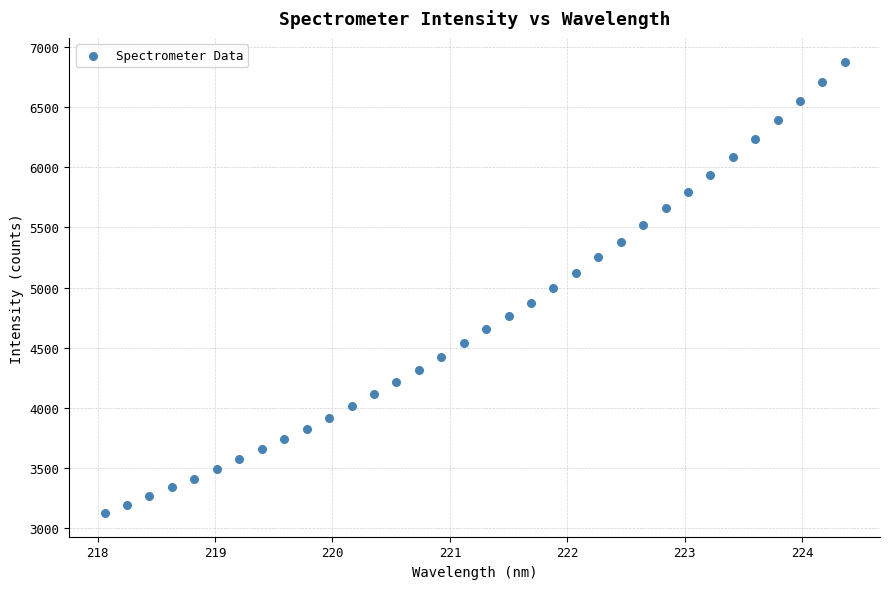

What is the range of Y values (max minus min)?

3748.3